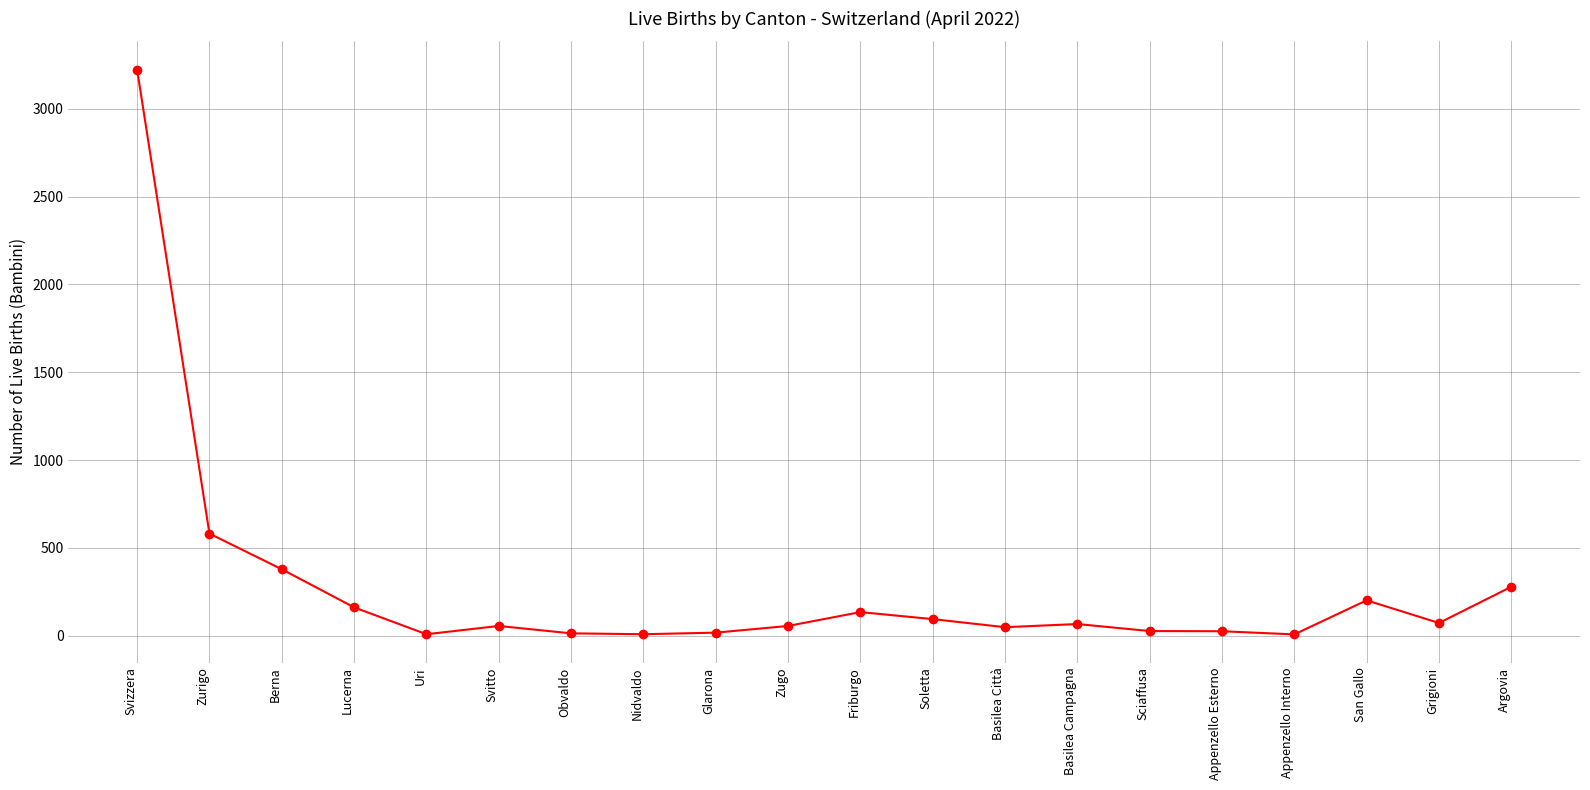

What is the change in value from Svizzera to Zurigo?

-2642